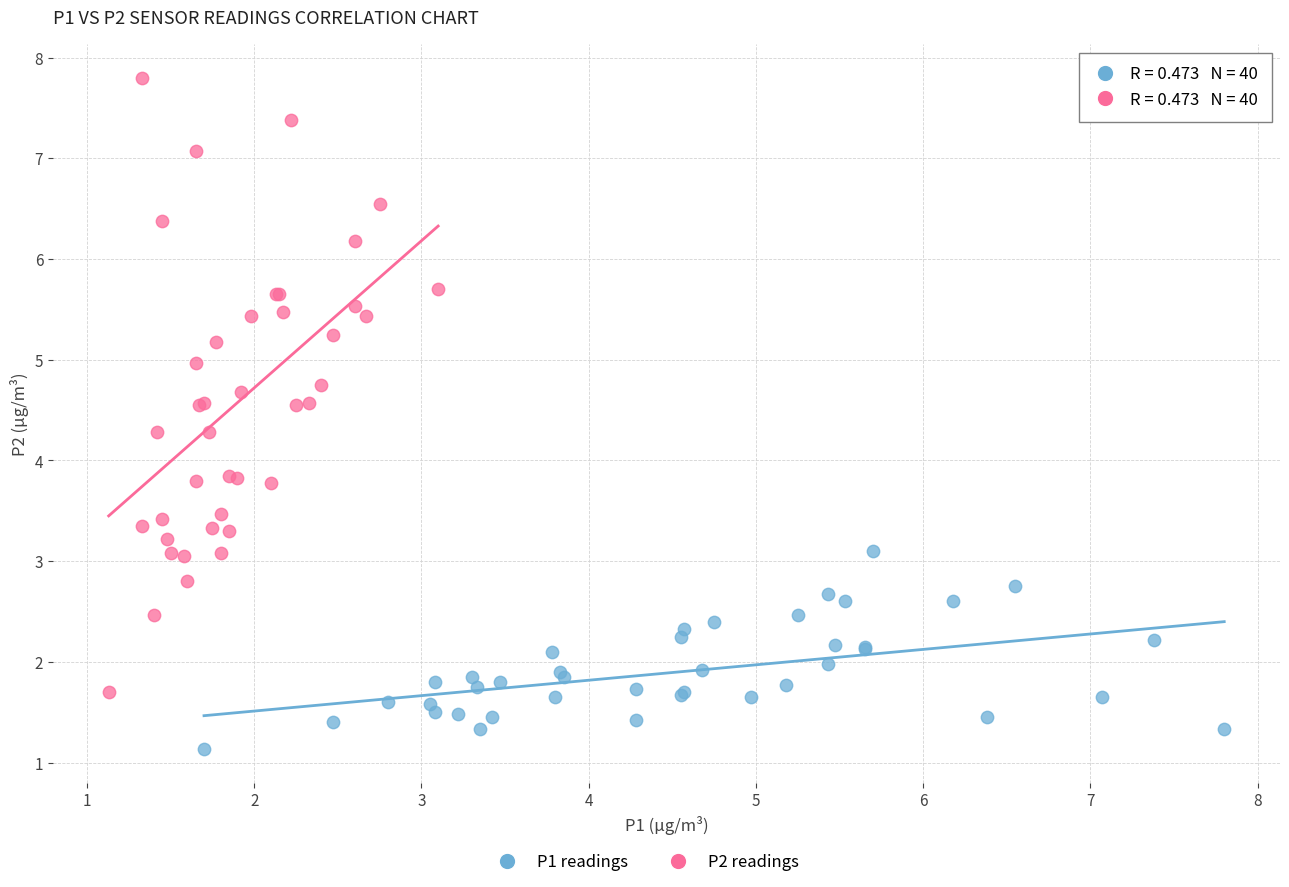

Which series contains the lowest Y value?

P1 readings